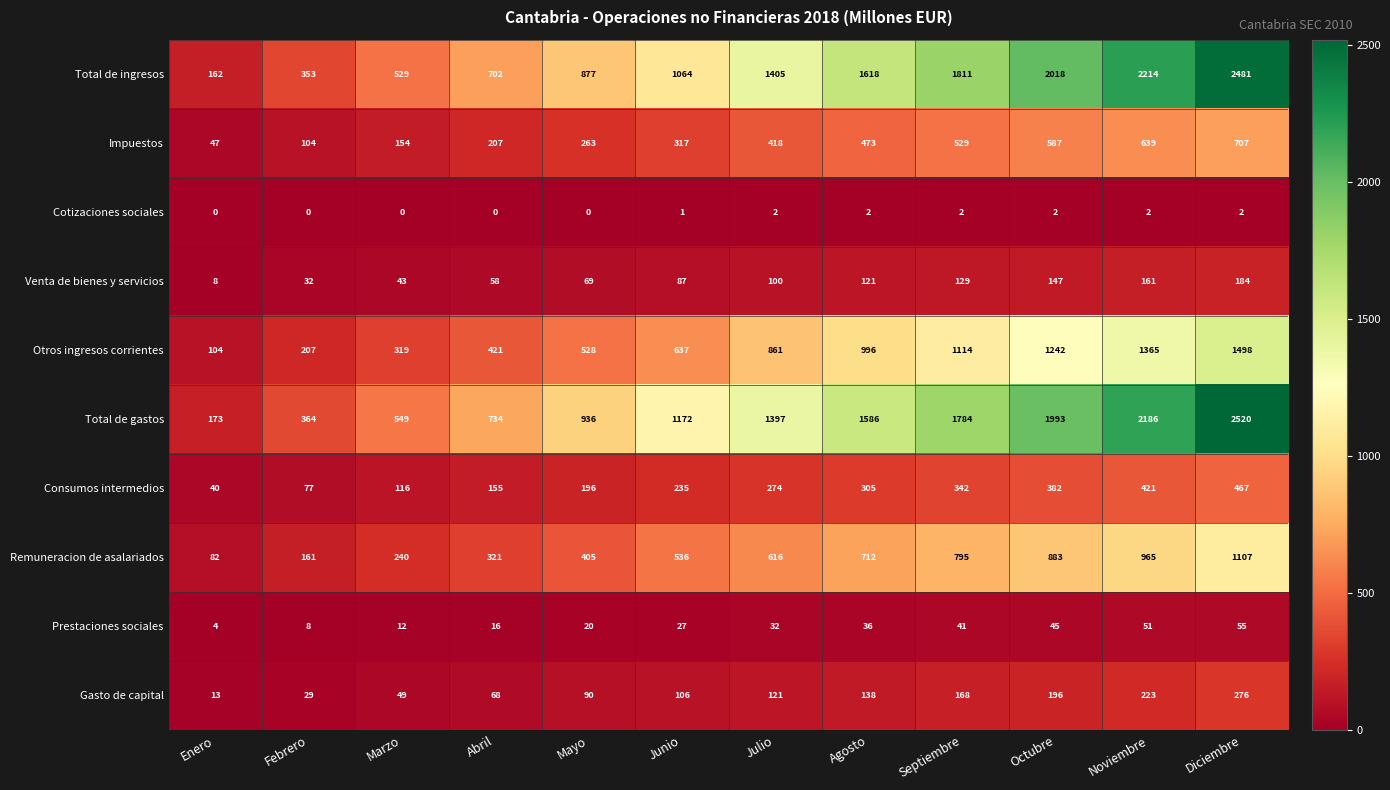

Count the Cotizaciones sociales values in the range 0 to 2.

12